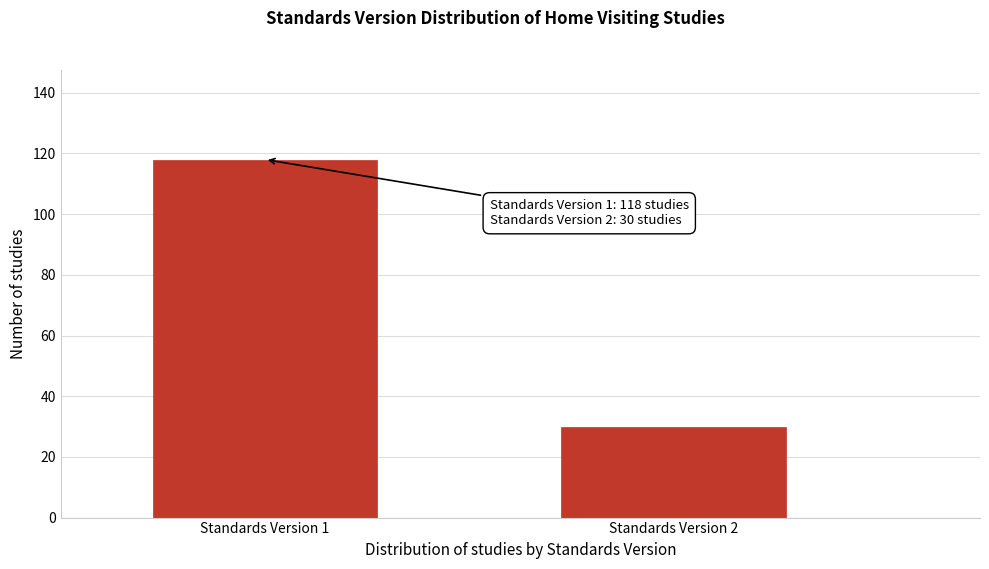

Reading left to right, extract all data points from this chart.

118	30